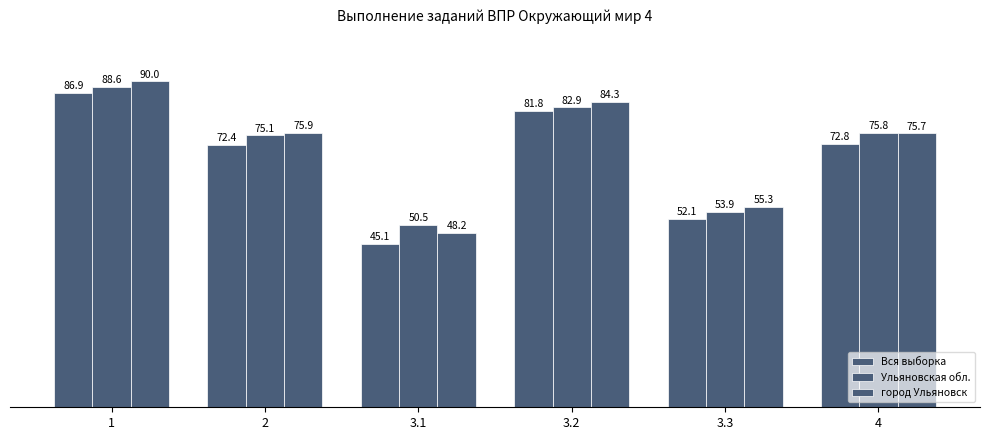

What is the greatest value displayed?

90.0